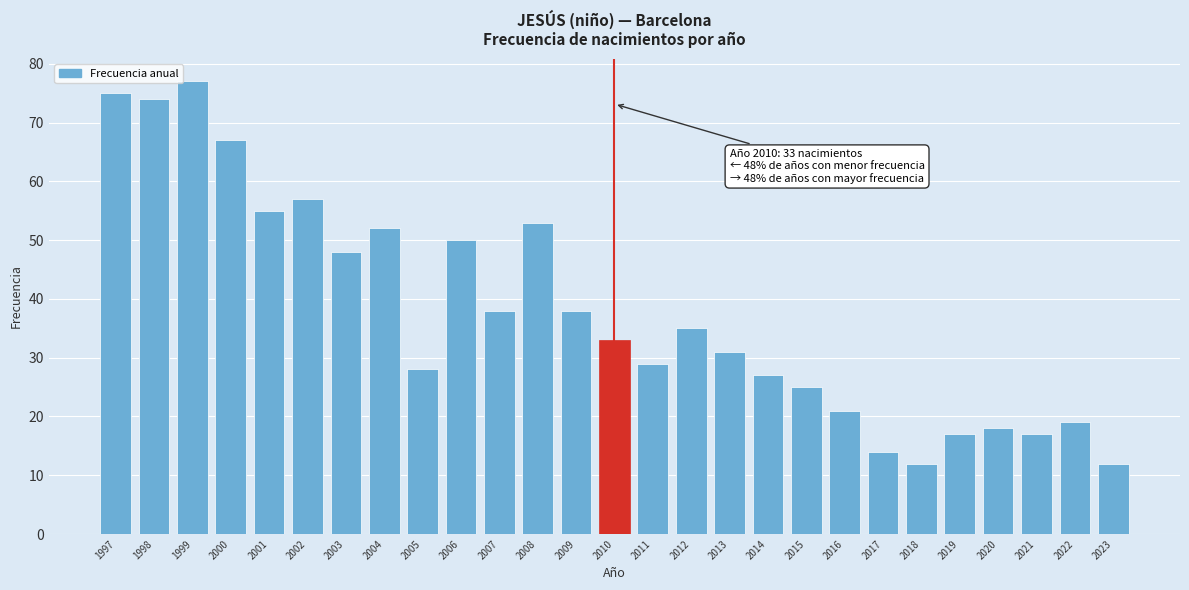

Reading left to right, transcribe all the data shown in this chart.

1997=75	1998=74	1999=77	2000=67	2001=55	2002=57	2003=48	2004=52	2005=28	2006=50	2007=38	2008=53	2009=38	2010=33	2011=29	2012=35	2013=31	2014=27	2015=25	2016=21	2017=14	2018=12	2019=17	2020=18	2021=17	2022=19	2023=12